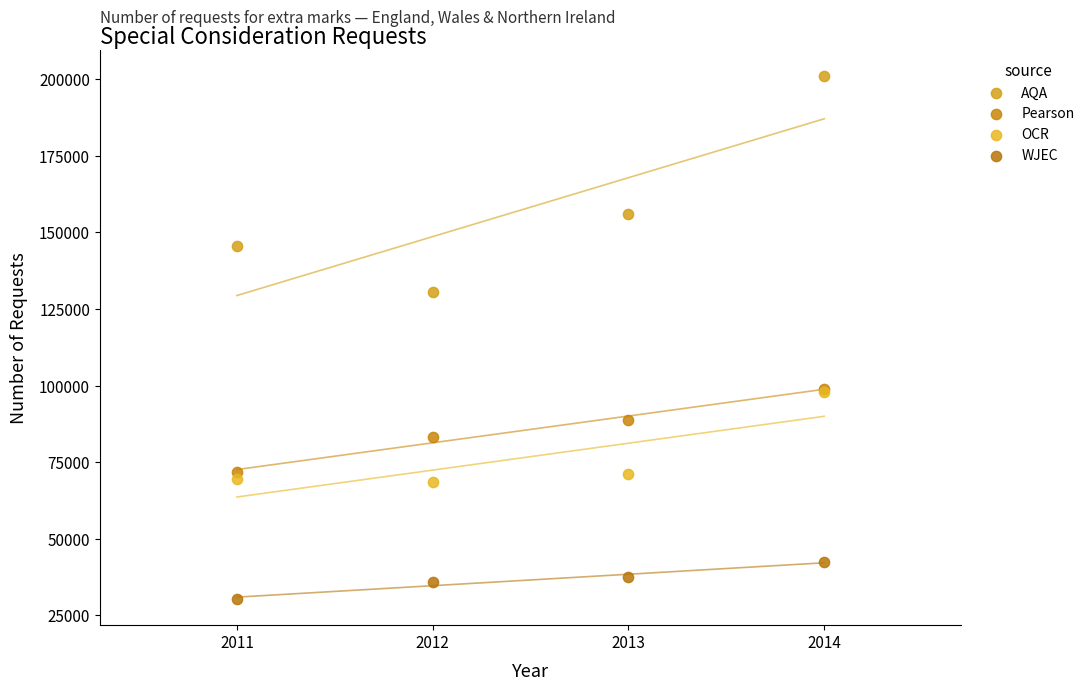

In the AQA series, what Y value is closest to 165750?

155850